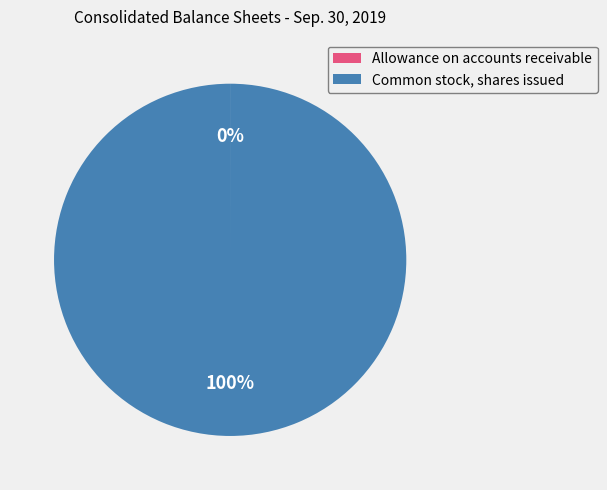

Is it true that Common stock, shares issued is 89% of the pie?

False